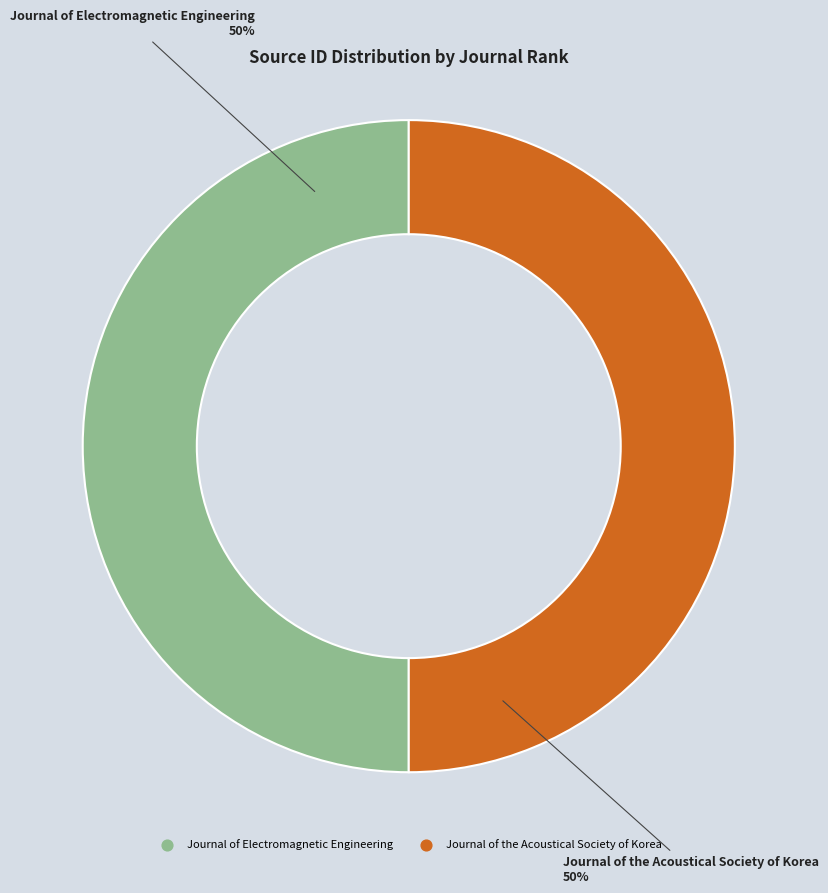

Do Journal of the Acoustical Society of Korea and Journal of Electromagnetic Engineering together represent more than half of the pie?

Yes